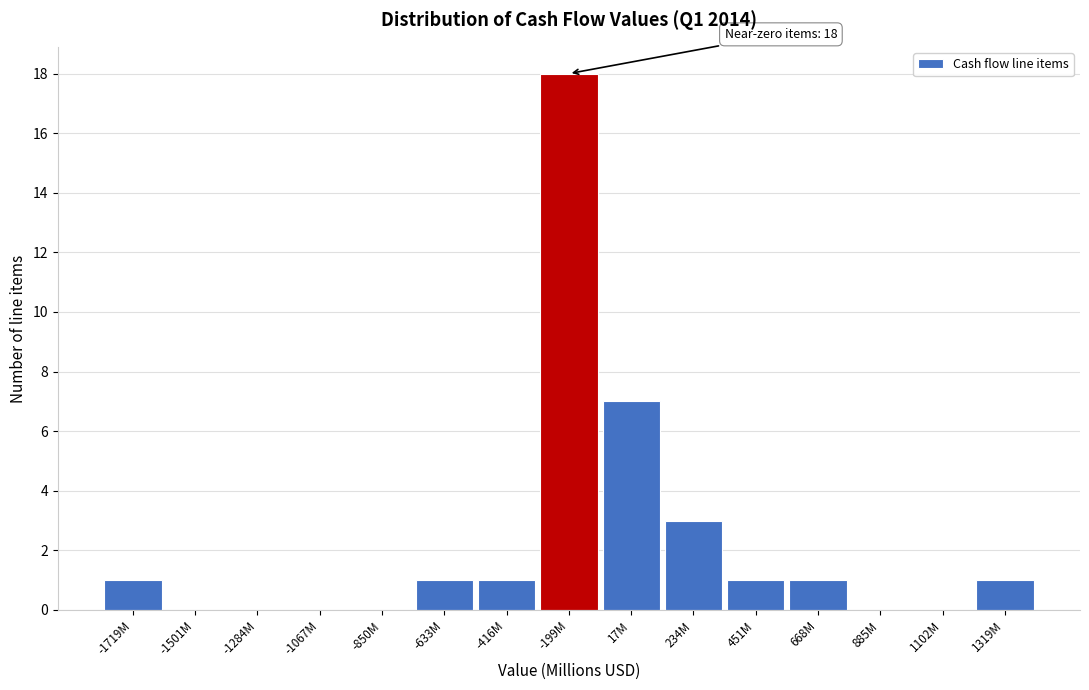

Reading right to left, extract all data points from this chart.

1319M=1	1102M=0	885M=0	668M=1	451M=1	234M=3	17M=7	-199M=18	-416M=1	-633M=1	-850M=0	-1067M=0	-1284M=0	-1501M=0	-1719M=1